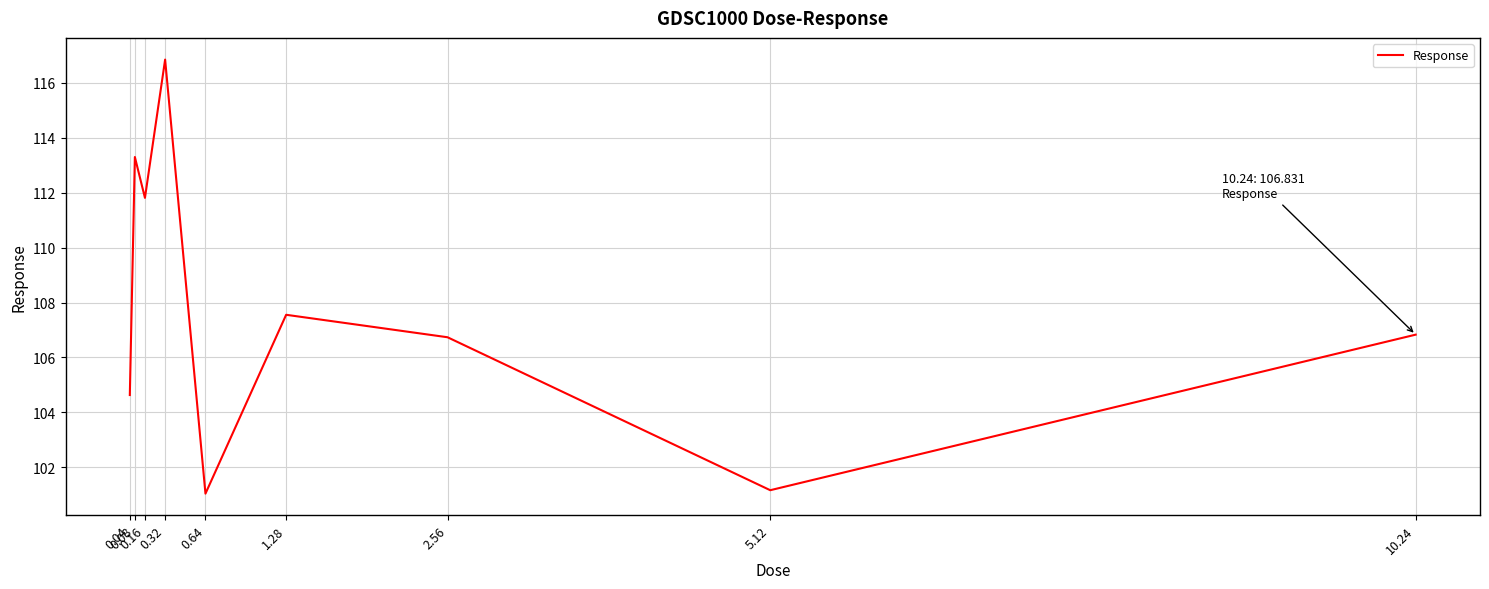

Where is the data nearest to the value 108?

1.28